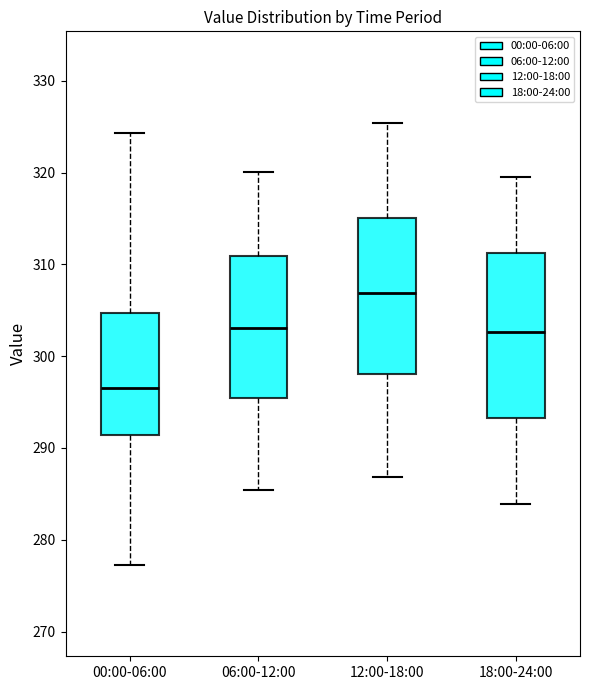

Which box is the tallest, from its lower edge to its upper edge?

18:00-24:00